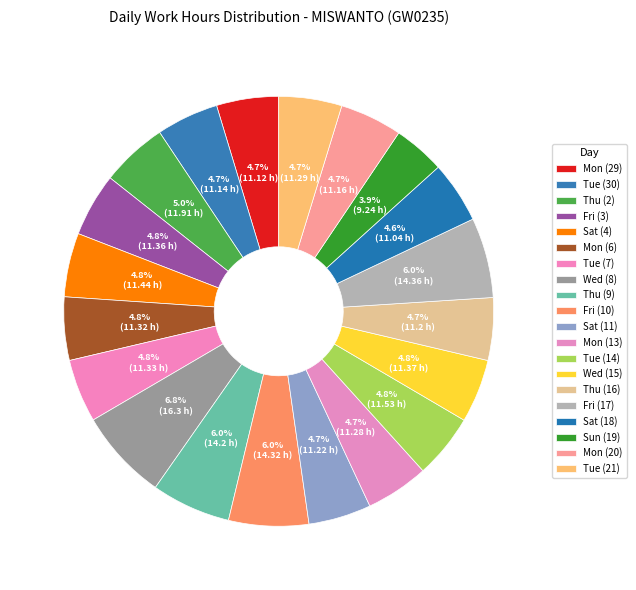

How many segments does this pie chart have?

20